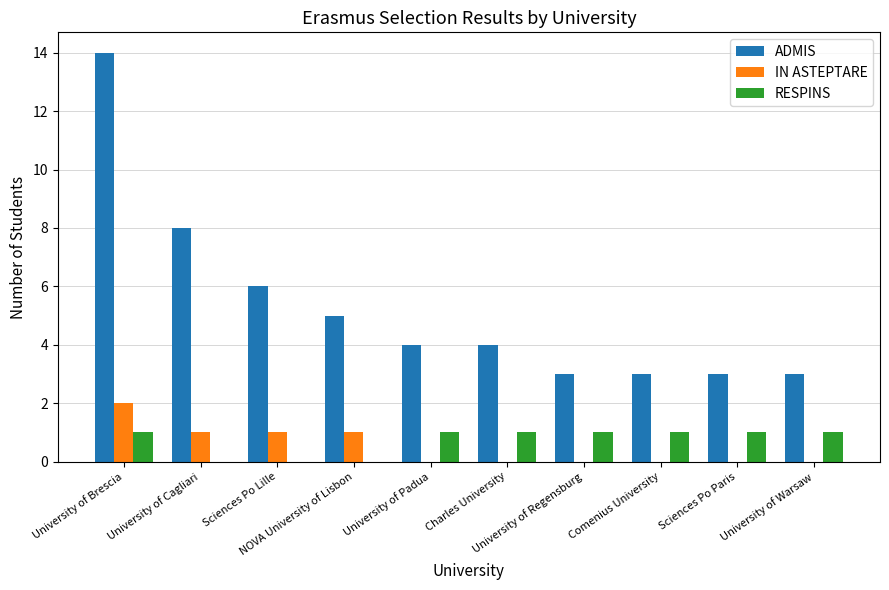

At which category is the sum across all series the highest?

University of Brescia